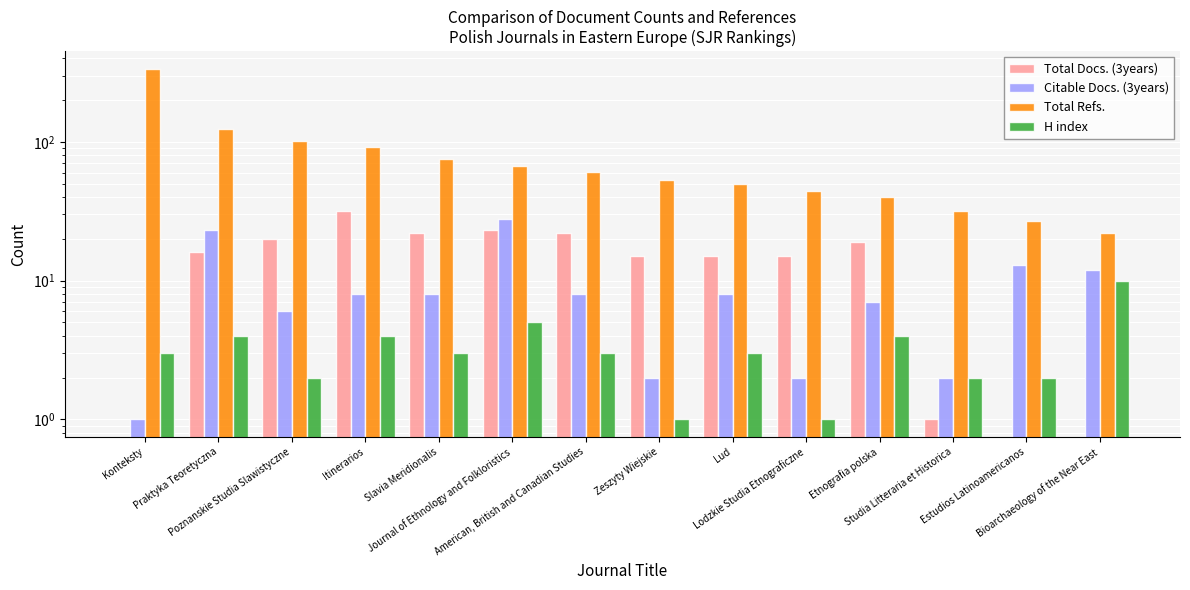

The value of Citable Docs. (3years) at Estudios Latinoamericanos is 13. True or false?

True